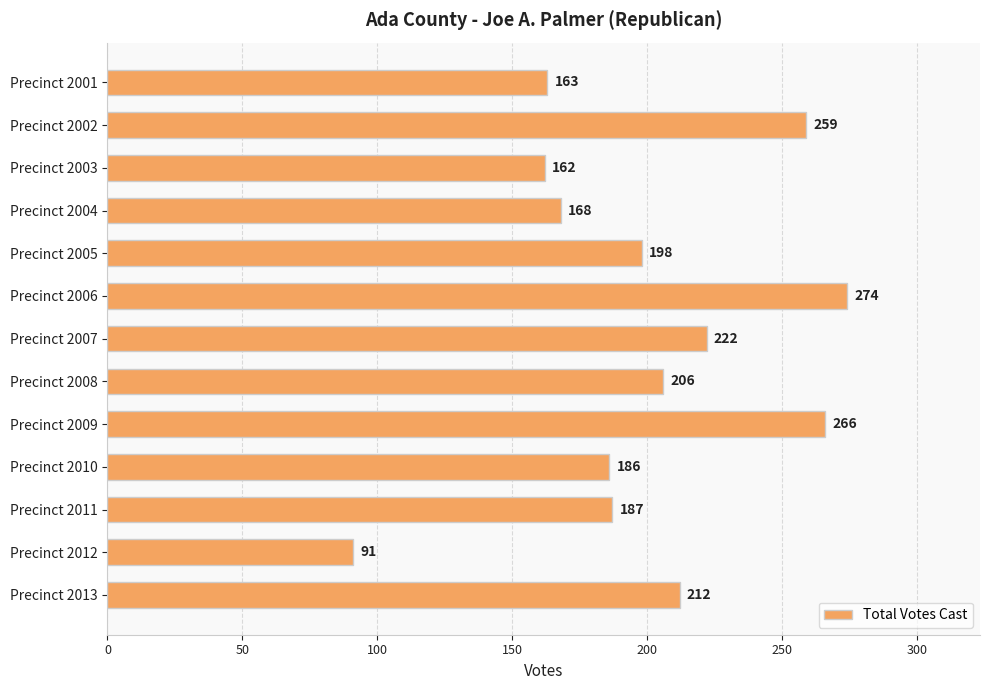

The chart shows a value of 91 at Precinct 2012. True or false?

True